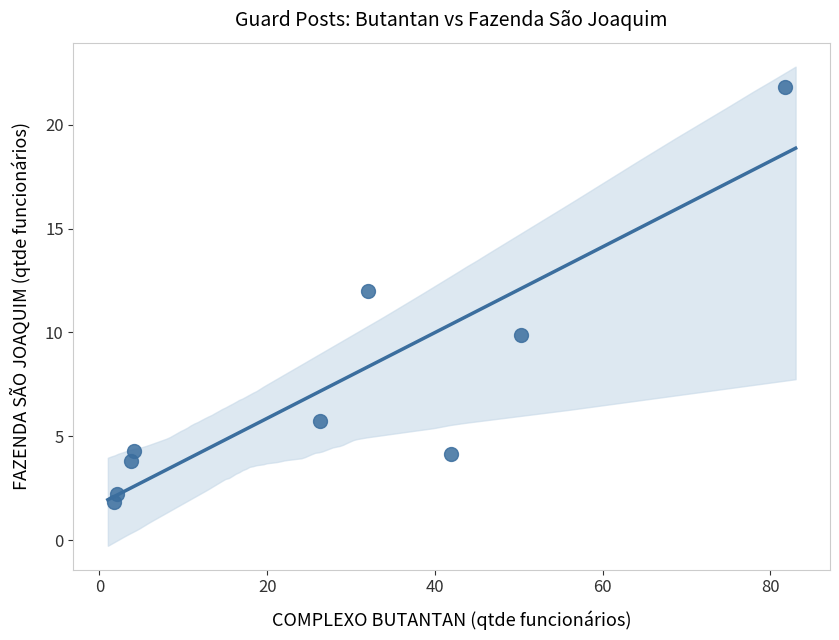

What is the average Y value?

7.3